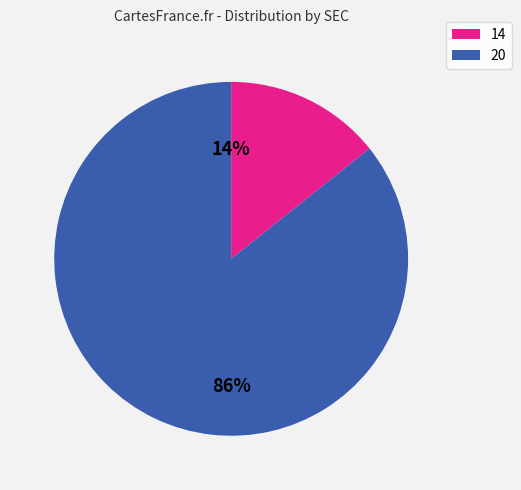

Which slice is the smallest?

14